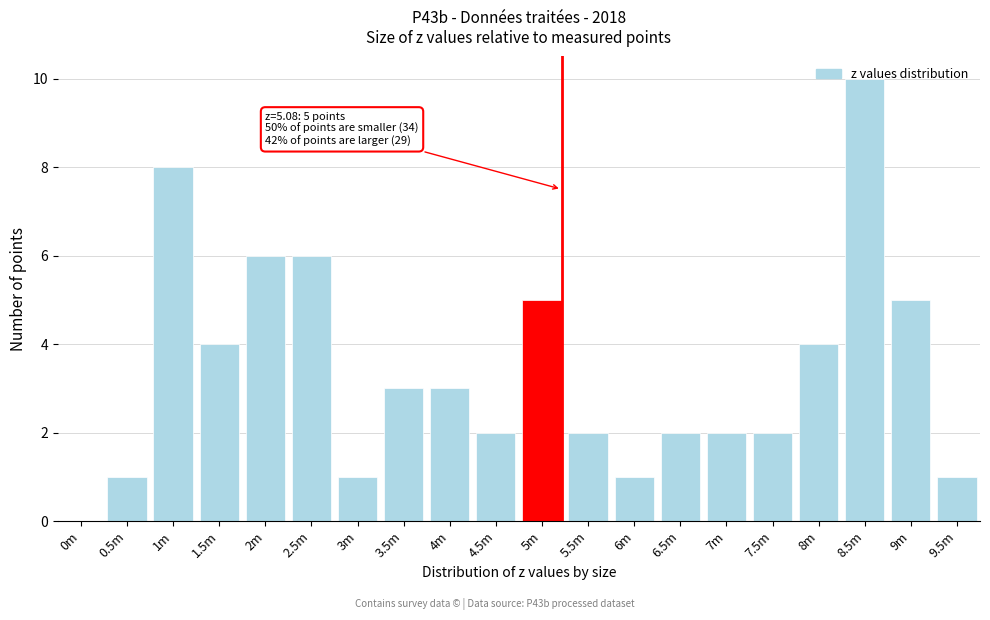

Which has a higher value, 6m or 4m?

4m